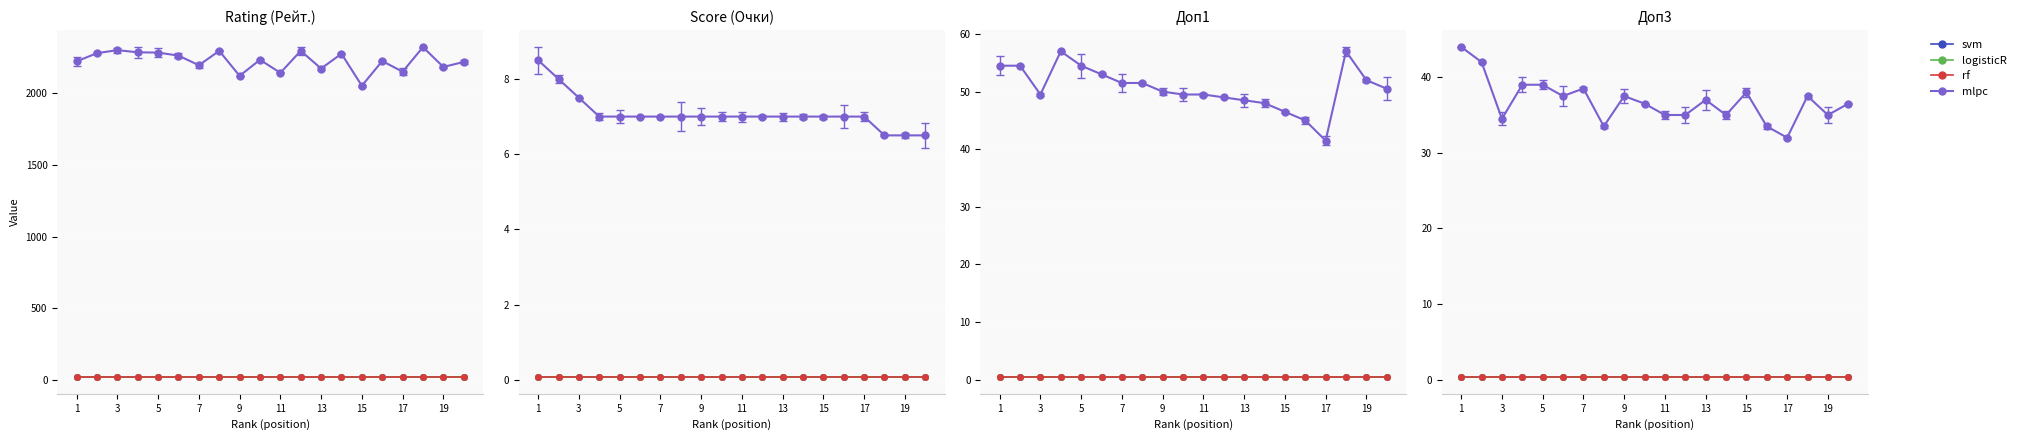

True or false: svm and rf cross at least once.

False